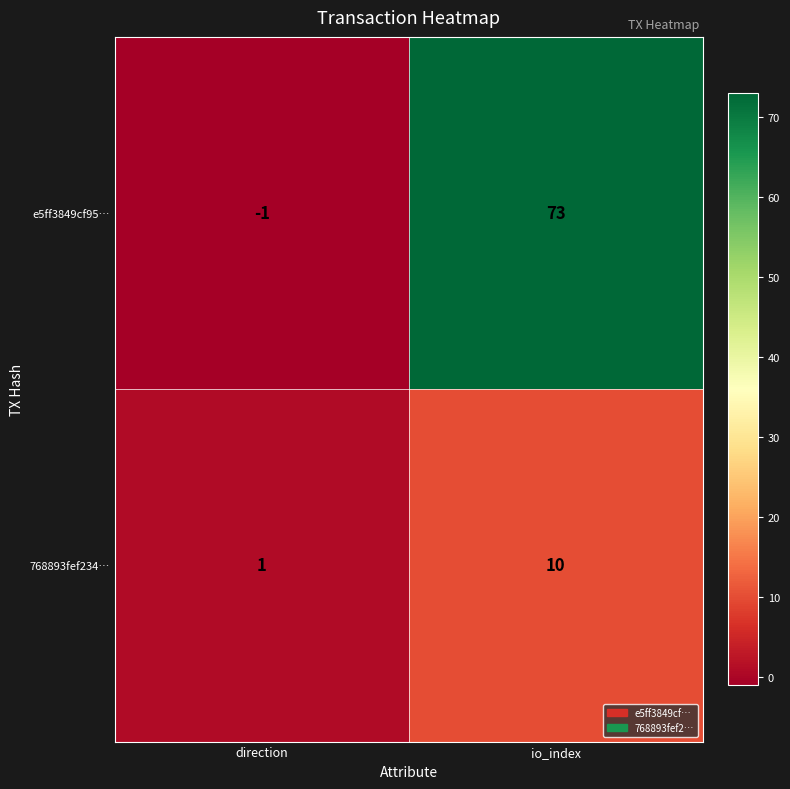

Read the e5ff3849cf95… value at io_index, to the nearest 10.

70